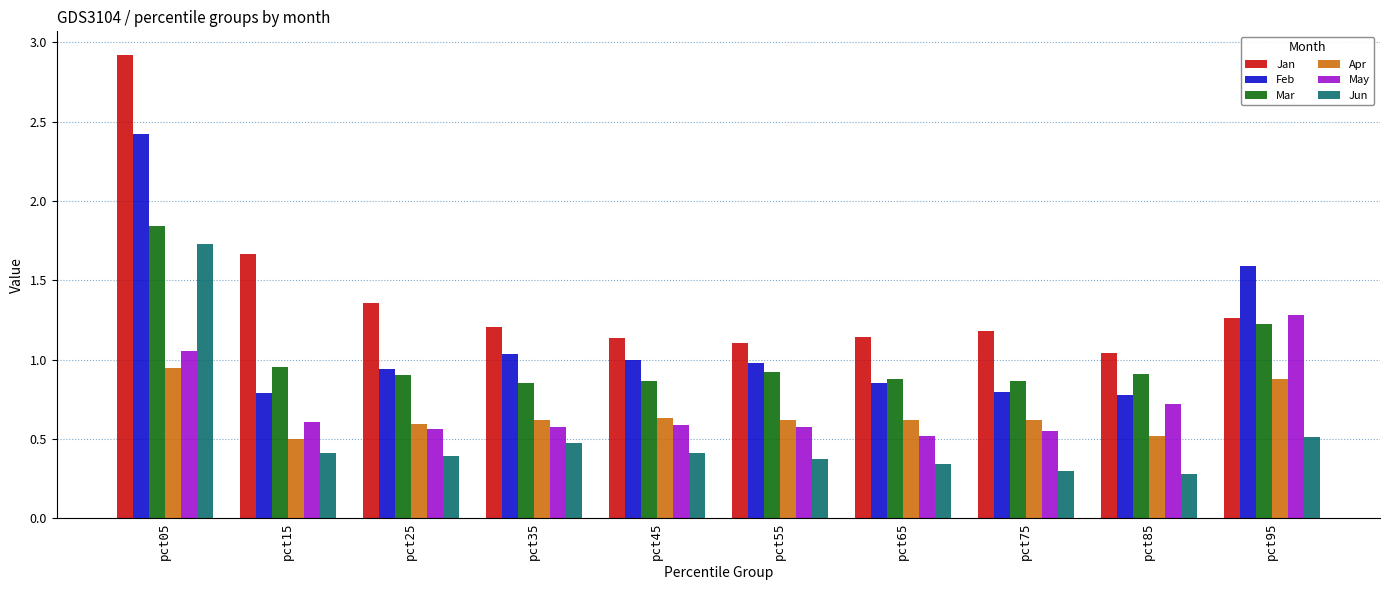

What is the difference between the maximum and minimum values in the May series?

0.8